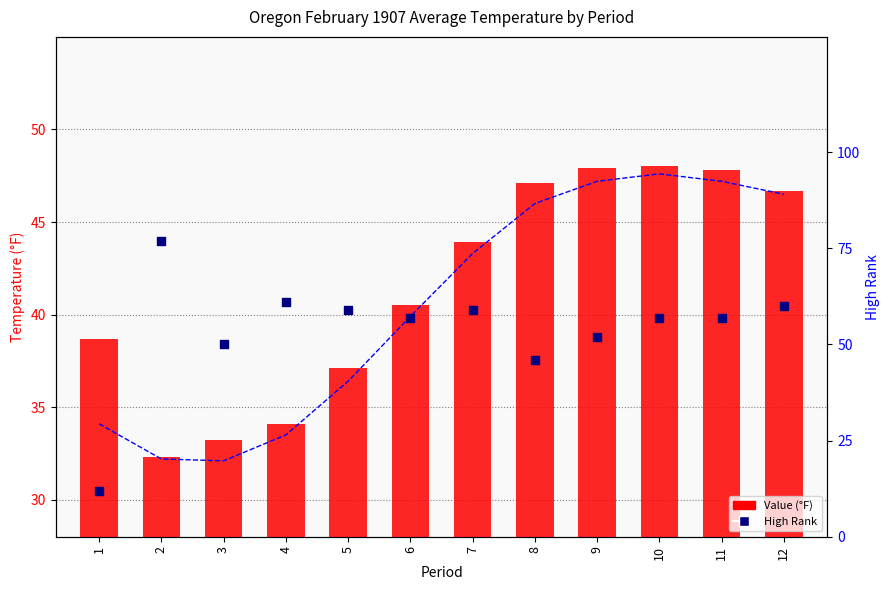

What is the total value across all series at 9?

147.1